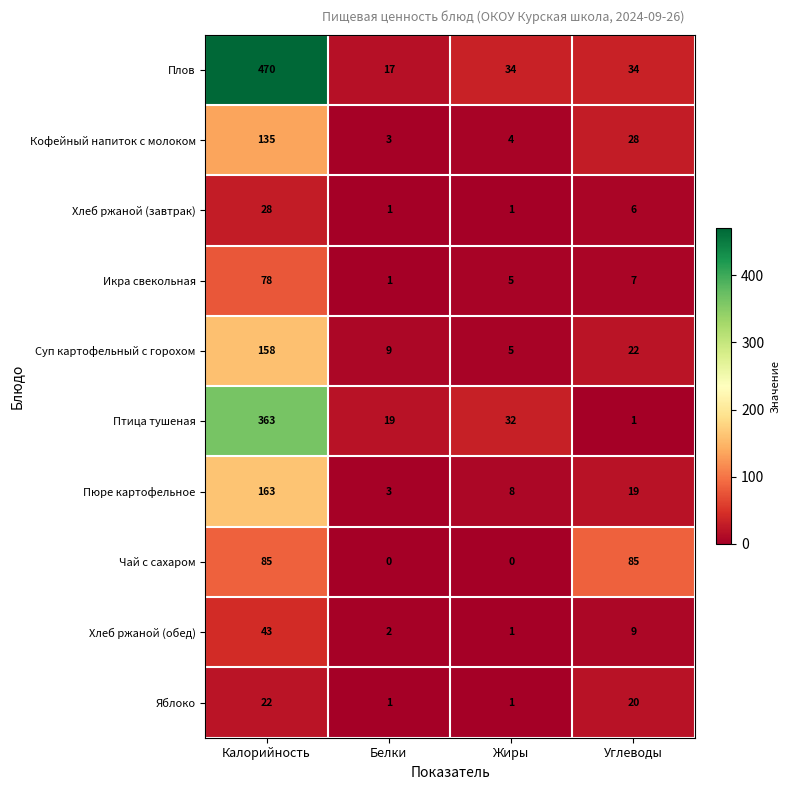

What is the greatest value displayed?

470